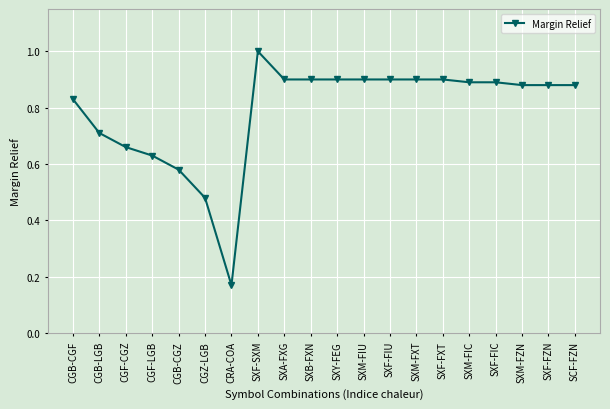

What is the change in value from SXF-SXM to SXY-FEG?

-0.1